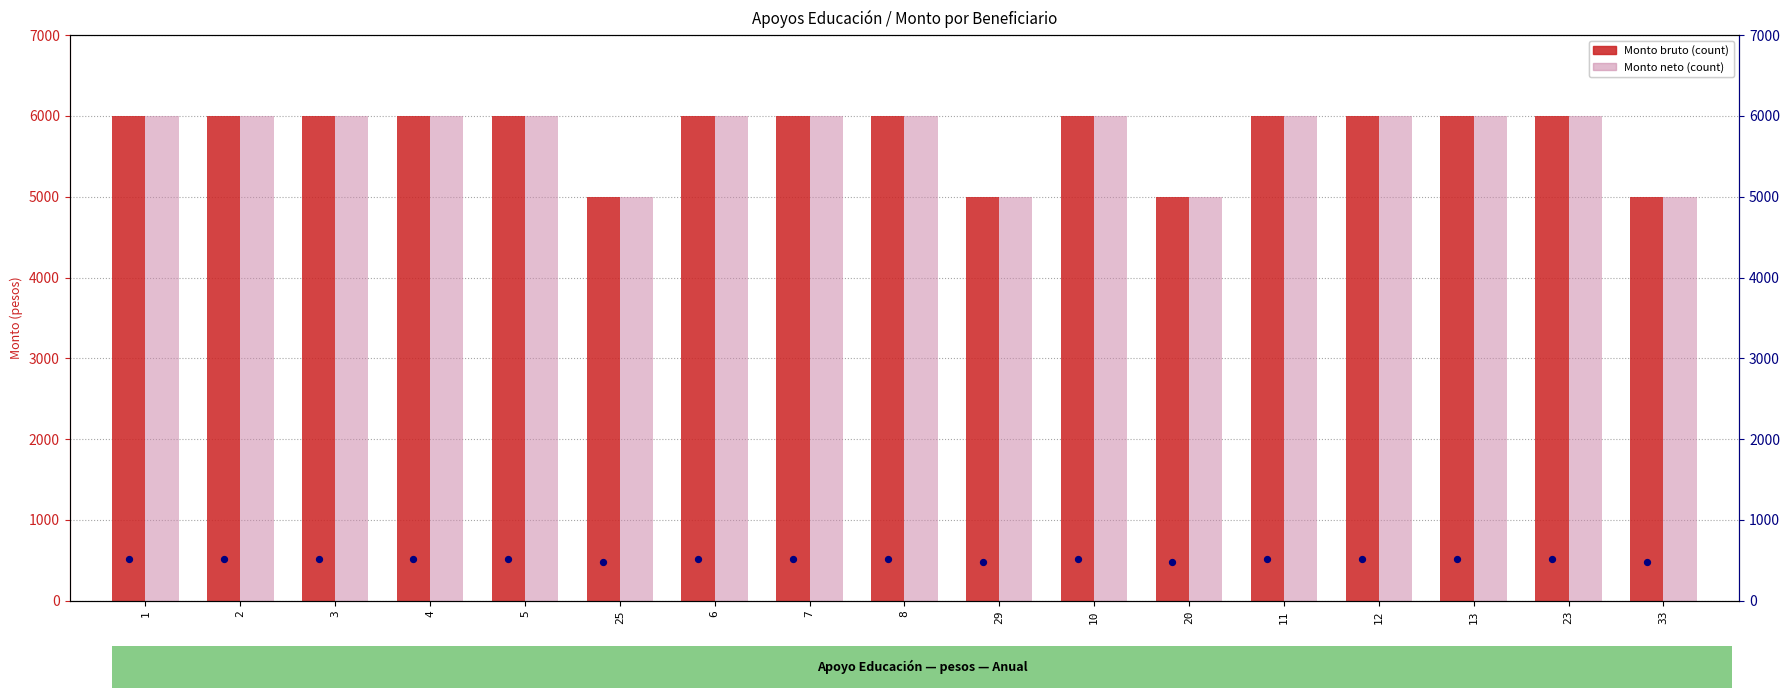

What is the total value across all series at 29?

10000